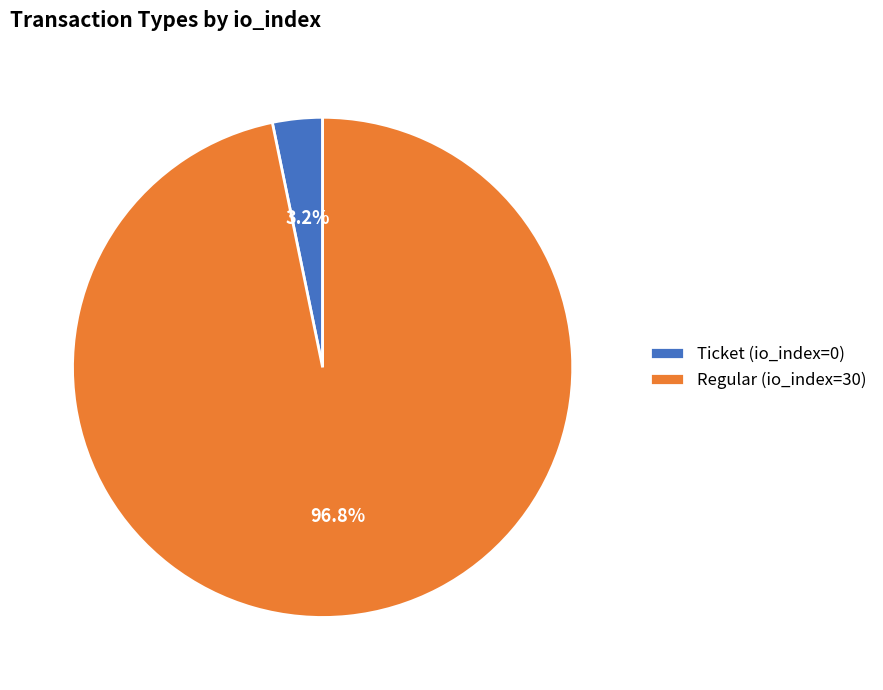

Does Ticket (io_index=0) represent more than half of the total?

No